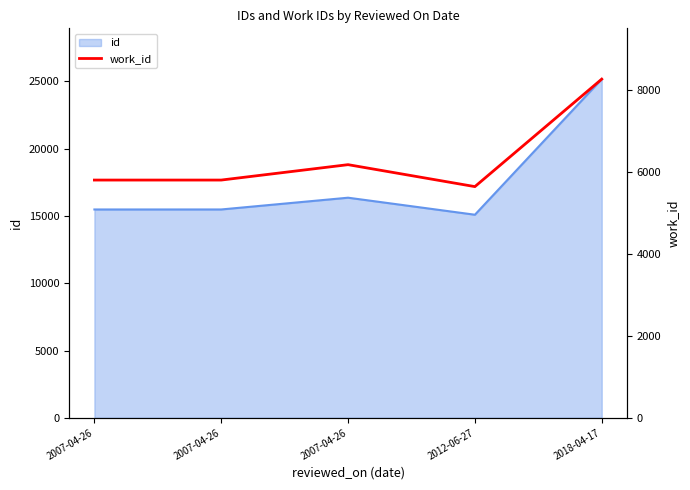

List the labels in order of value, smallest first.

2012-06-27, 2007-04-26, 2007-04-26, 2007-04-26, 2018-04-17